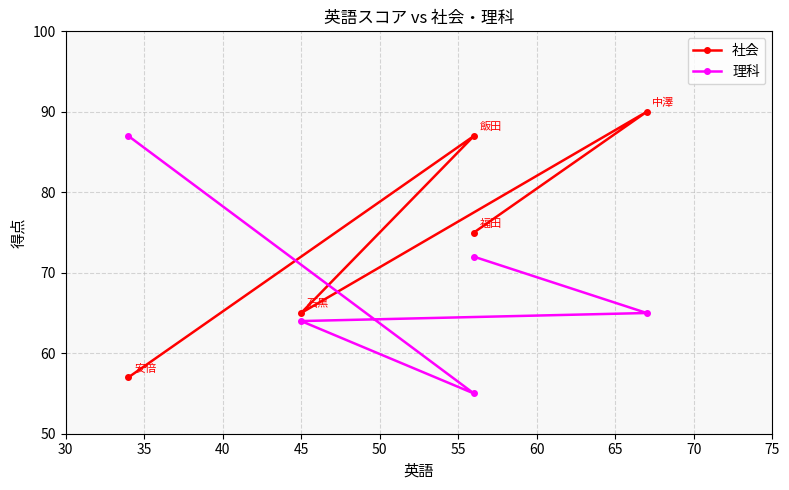

The value of 社会 at 45 is 41. True or false?

False